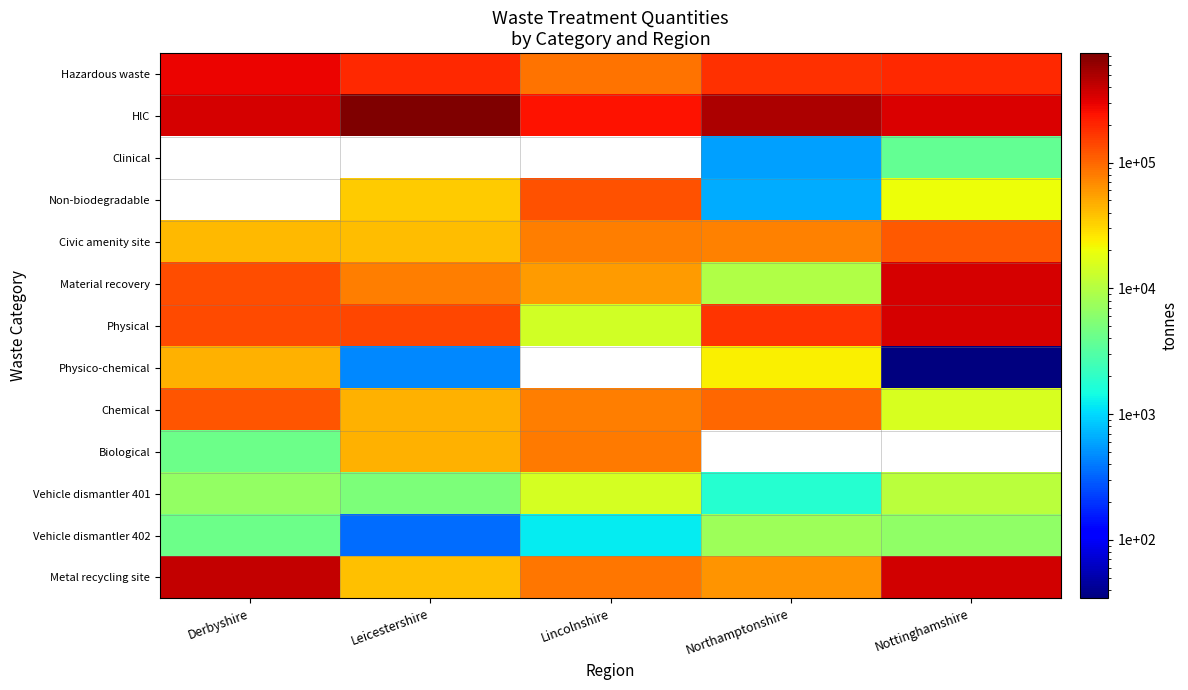

What is the sum of the Physical values at Northamptonshire and Derbyshire?

308940.5